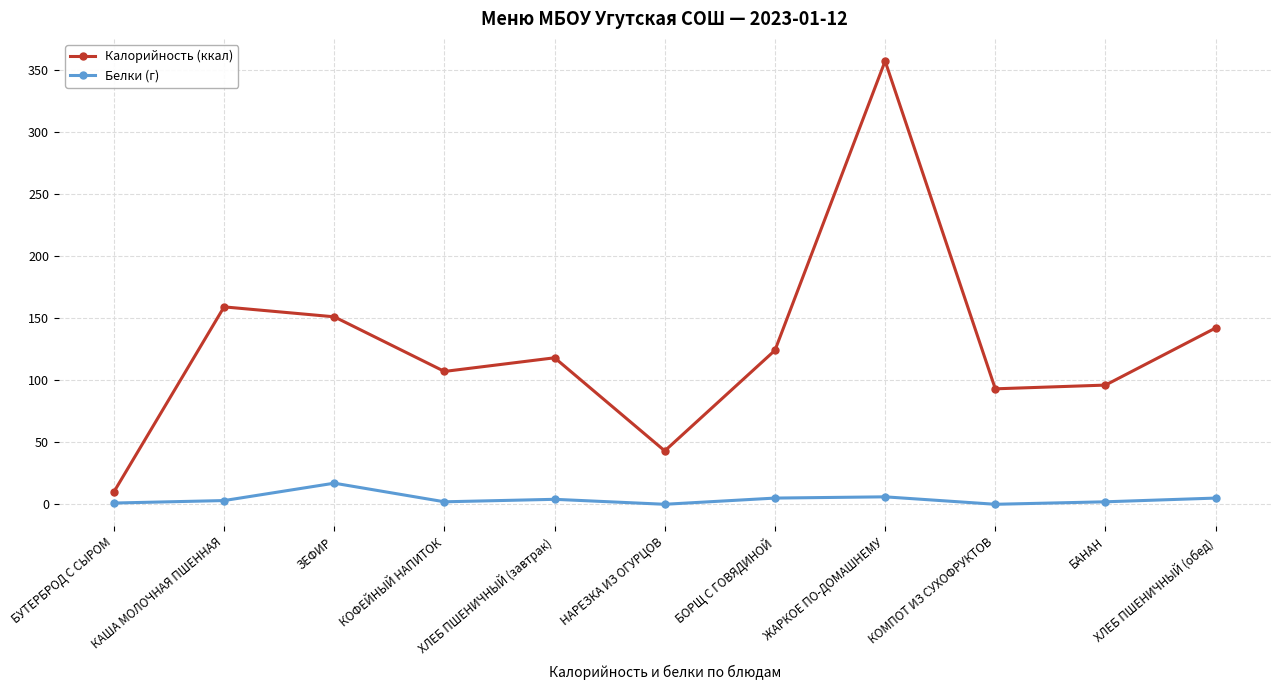

True or false: Калорийность (ккал) has a value of 155 at КОМПОТ ИЗ СУХОФРУКТОВ.

False